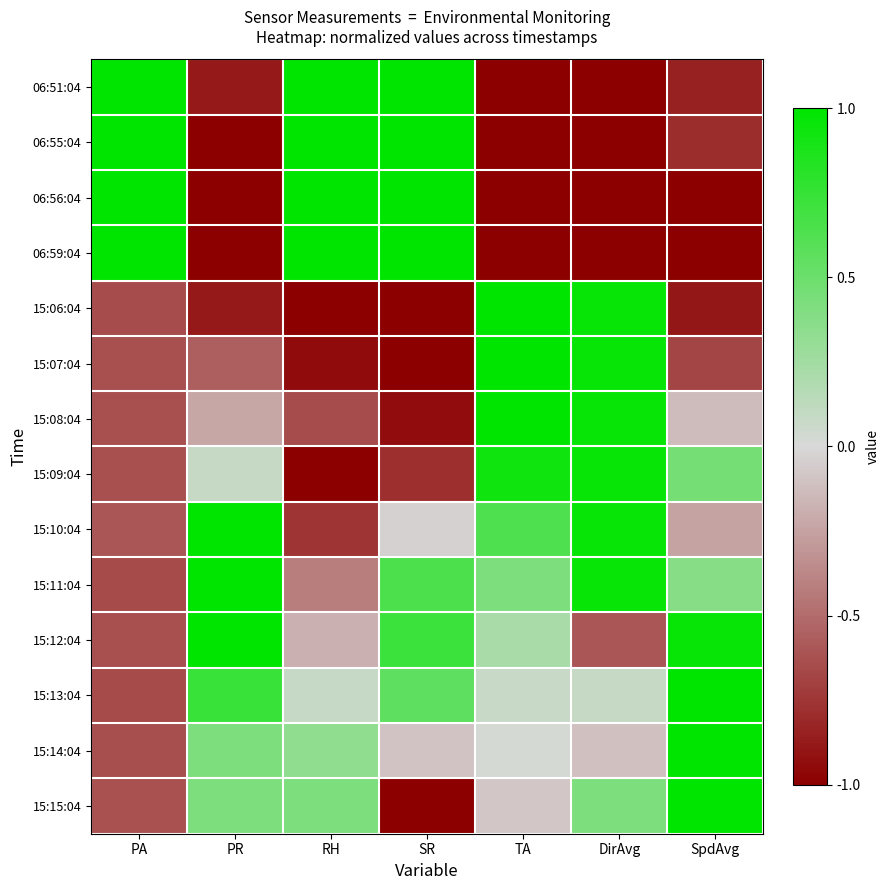

Which series changed the most between TA and DirAvg?

15:12:04